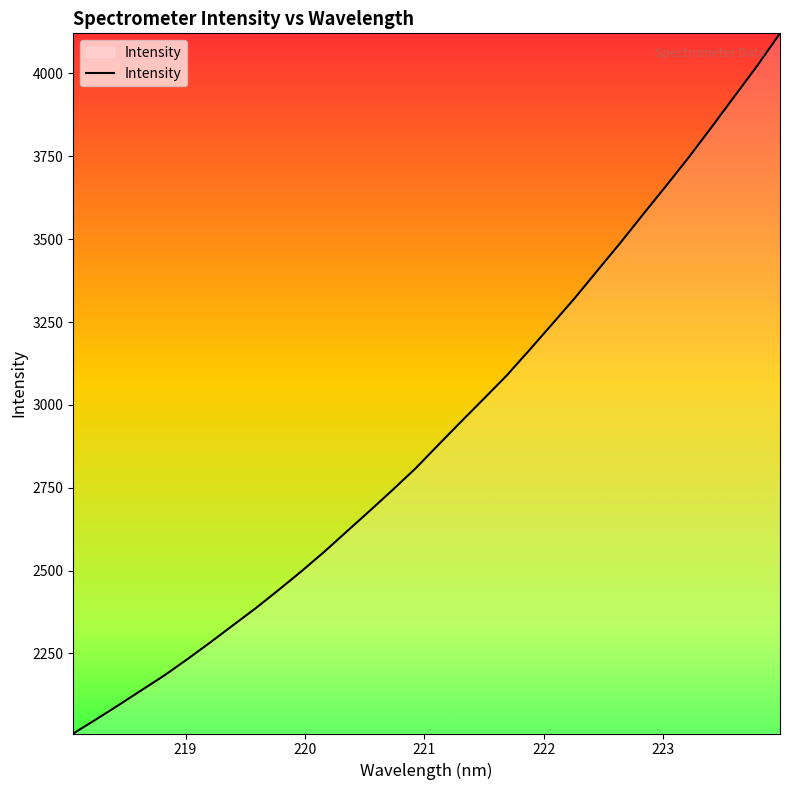

What is the minimum value shown in the chart?

2008.2